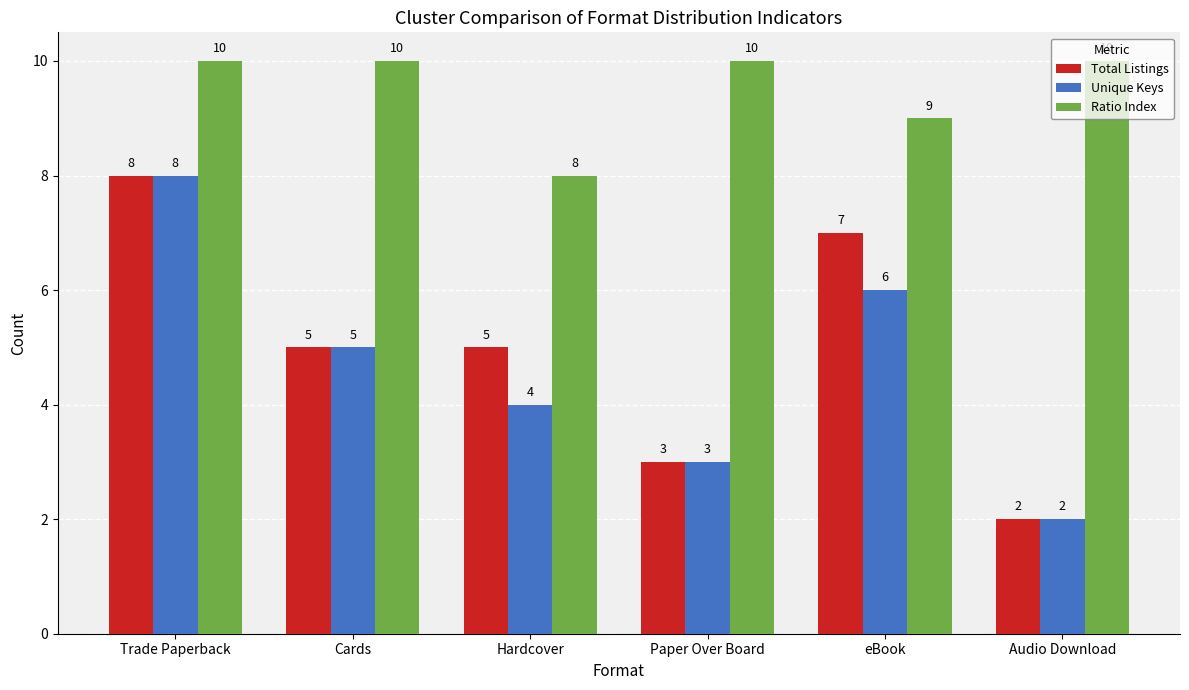

What is the approximate value of Ratio Index at Cards?

10